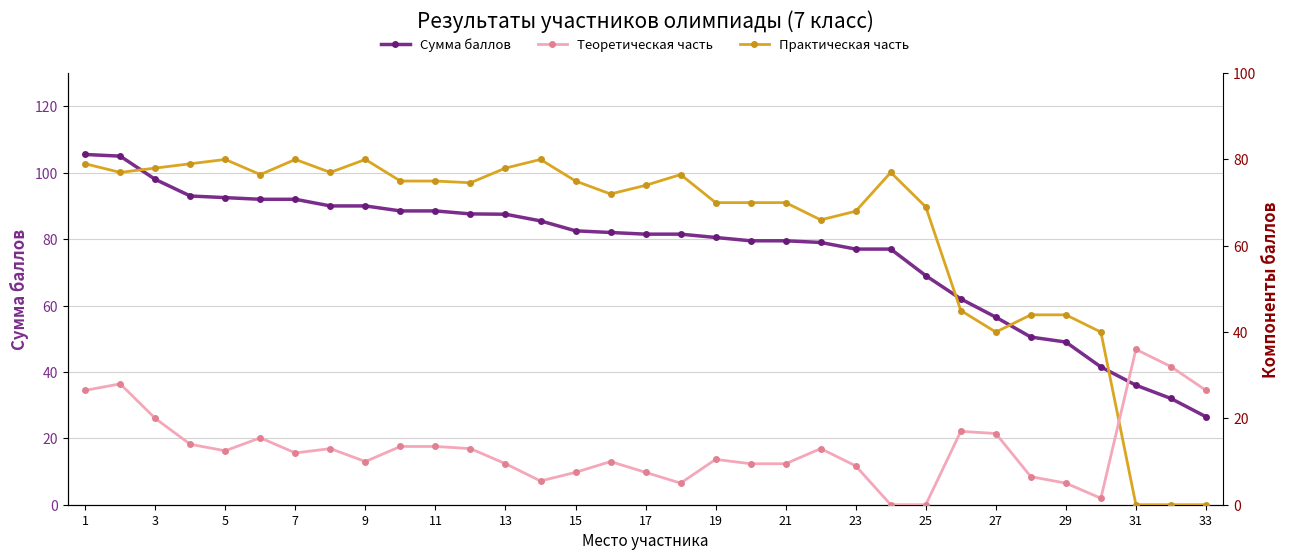

Which series changed the most between 3 and 9?

Теоретическая часть